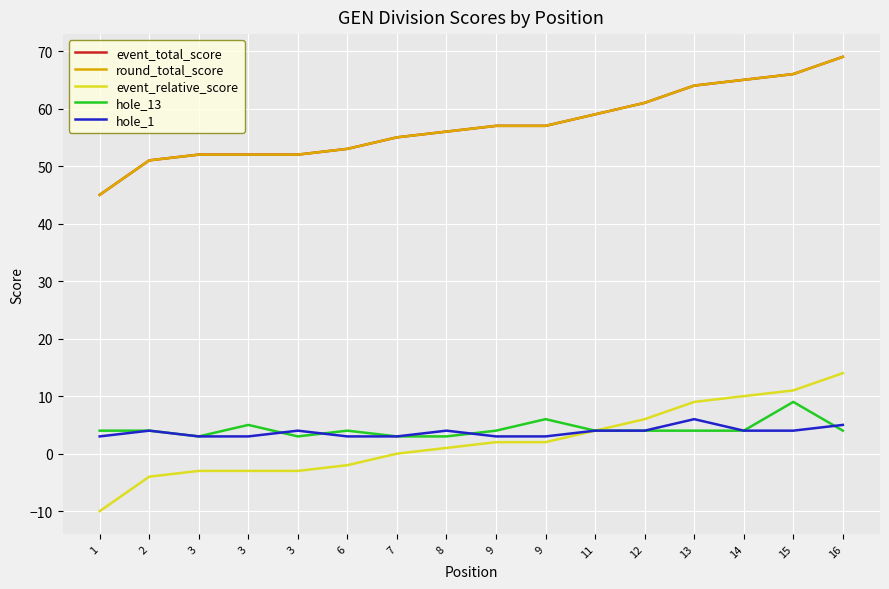

Does the chart have visible grid lines?

Yes